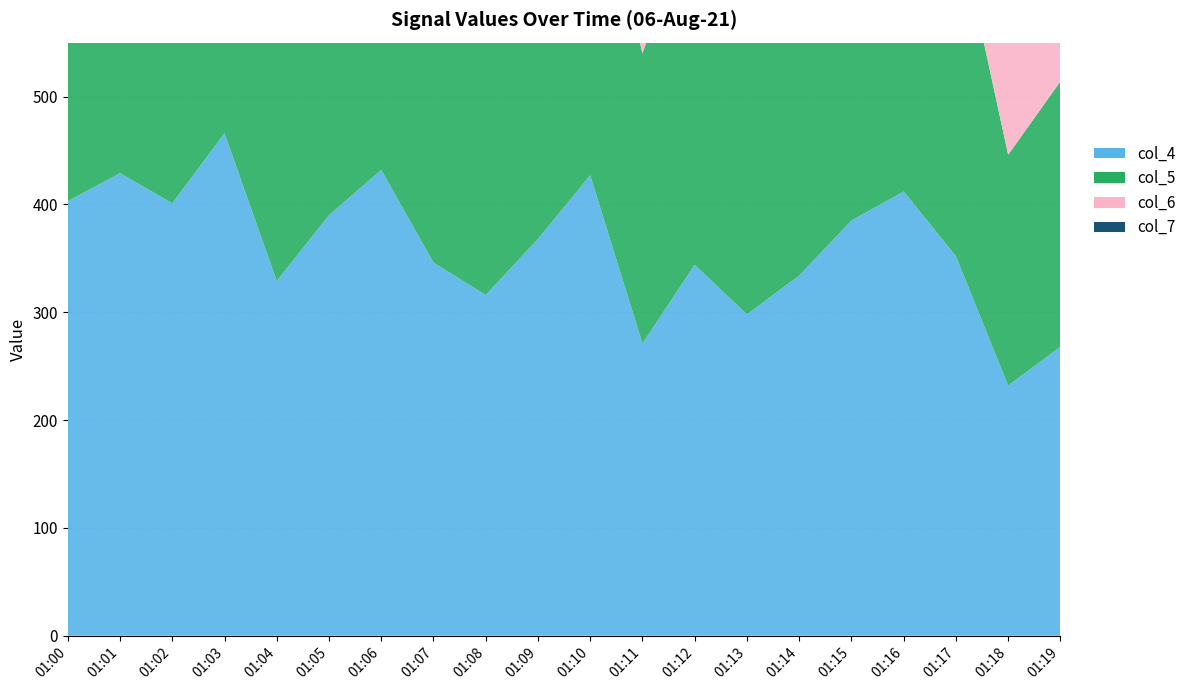

Reading left to right, what are all the values shown in this chart?

col_4: 01:00=403	01:01=429	01:02=401	01:03=466	01:04=329	01:05=390	01:06=432	01:07=346	01:08=316	01:09=368	01:10=427	01:11=271	01:12=344	01:13=298	01:14=334	01:15=385	01:16=412	01:17=352	01:18=232	01:19=268
col_5: 01:00=387	01:01=383	01:02=365	01:03=361	01:04=293	01:05=357	01:06=328	01:07=298	01:08=295	01:09=316	01:10=321	01:11=269	01:12=338	01:13=311	01:14=332	01:15=341	01:16=339	01:17=318	01:18=214	01:19=246
col_6: 01:00=355	01:01=357	01:02=315	01:03=358	01:04=287	01:05=327	01:06=308	01:07=297	01:08=284	01:09=279	01:10=348	01:11=223	01:12=333	01:13=288	01:14=302	01:15=348	01:16=324	01:17=290	01:18=205	01:19=220
col_7: 01:00=350	01:01=346	01:02=300	01:03=333	01:04=267	01:05=281	01:06=310	01:07=286	01:08=237	01:09=301	01:10=315	01:11=194	01:12=321	01:13=265	01:14=294	01:15=310	01:16=313	01:17=279	01:18=176	01:19=195